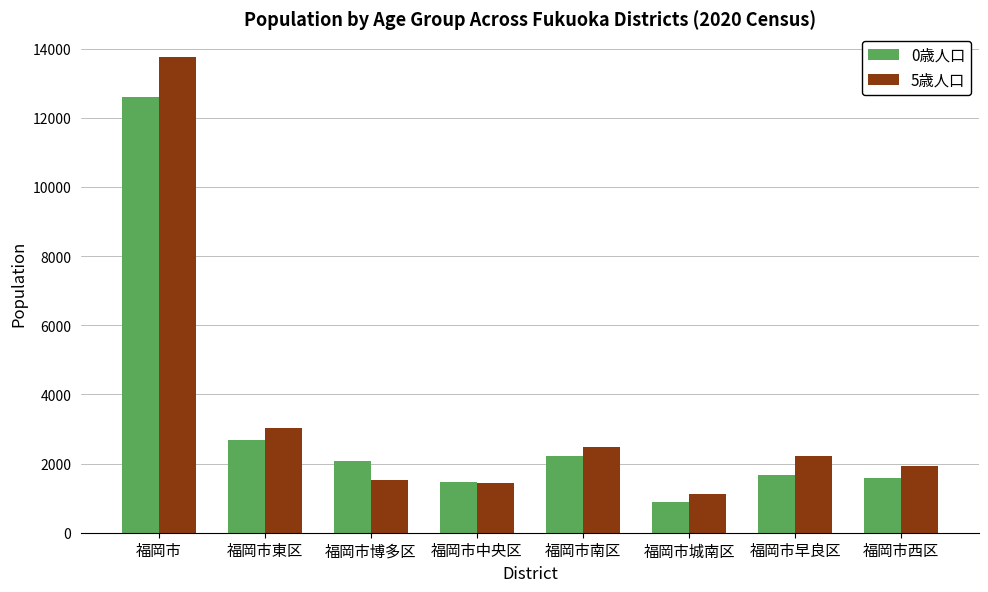

The value of 0歳人口 at 福岡市中央区 is 1477. True or false?

True